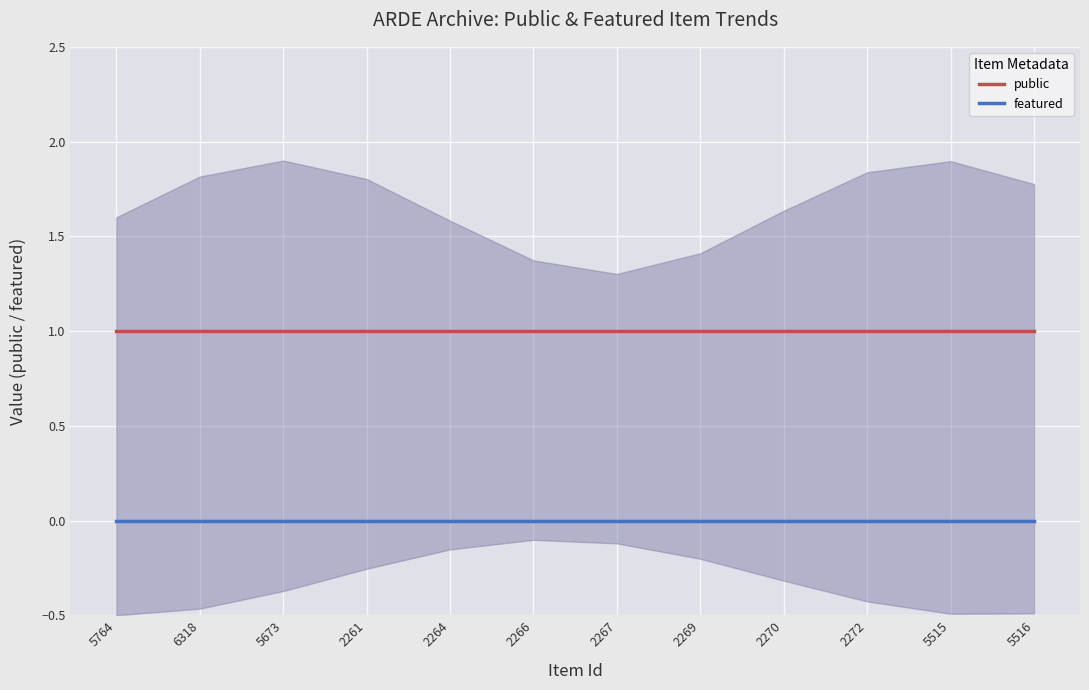

Between 2266 and 2269, which series saw the biggest shift?

public